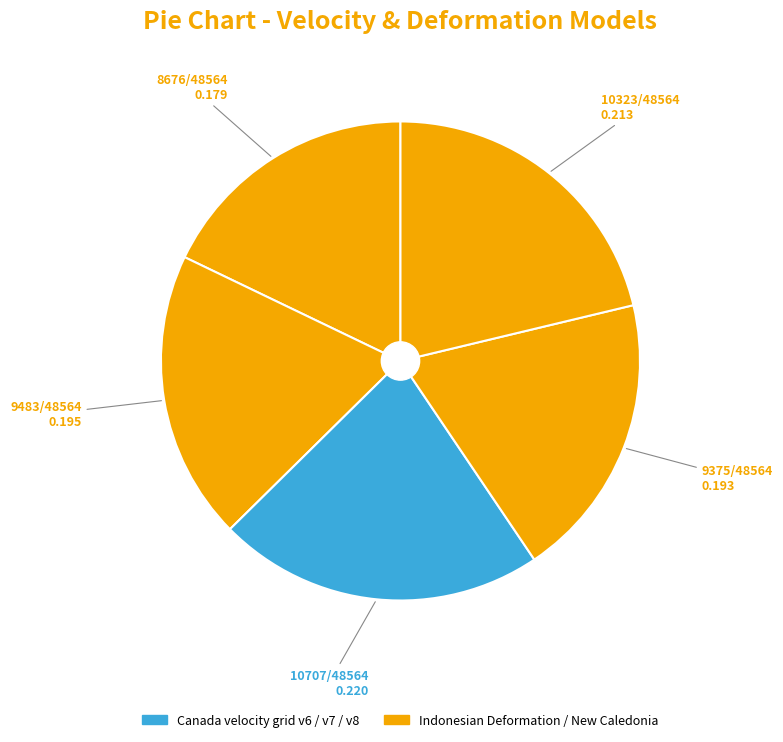

Is there a majority slice in this chart?

No